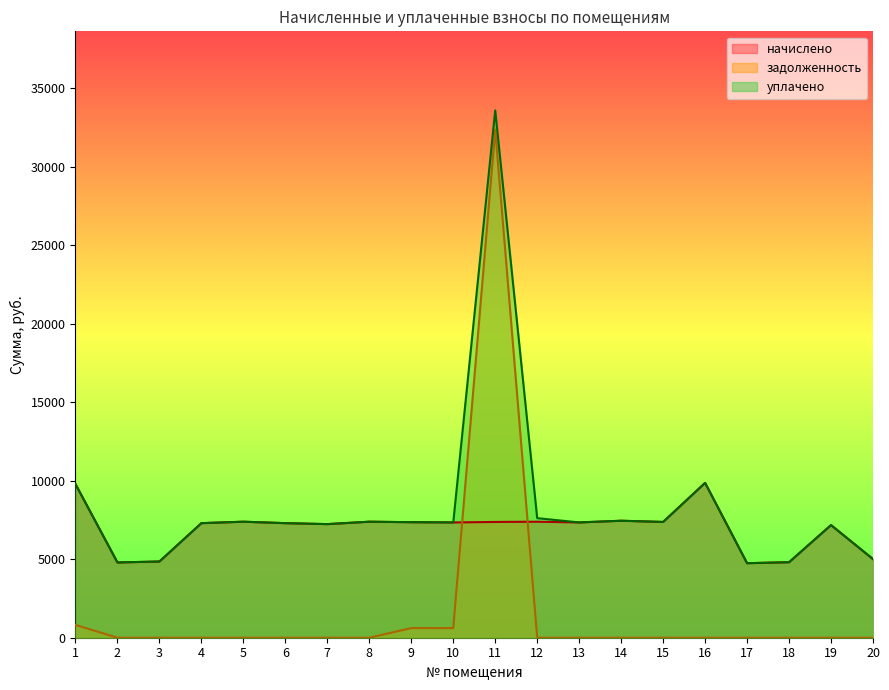

What is the difference between the maximum and minimum values in the задолженность series?

32352.0